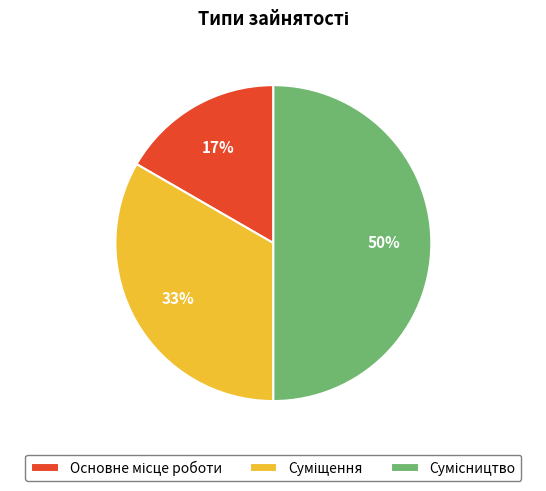

To the nearest percent, what is the difference between the largest and smallest slice percentages?

33%